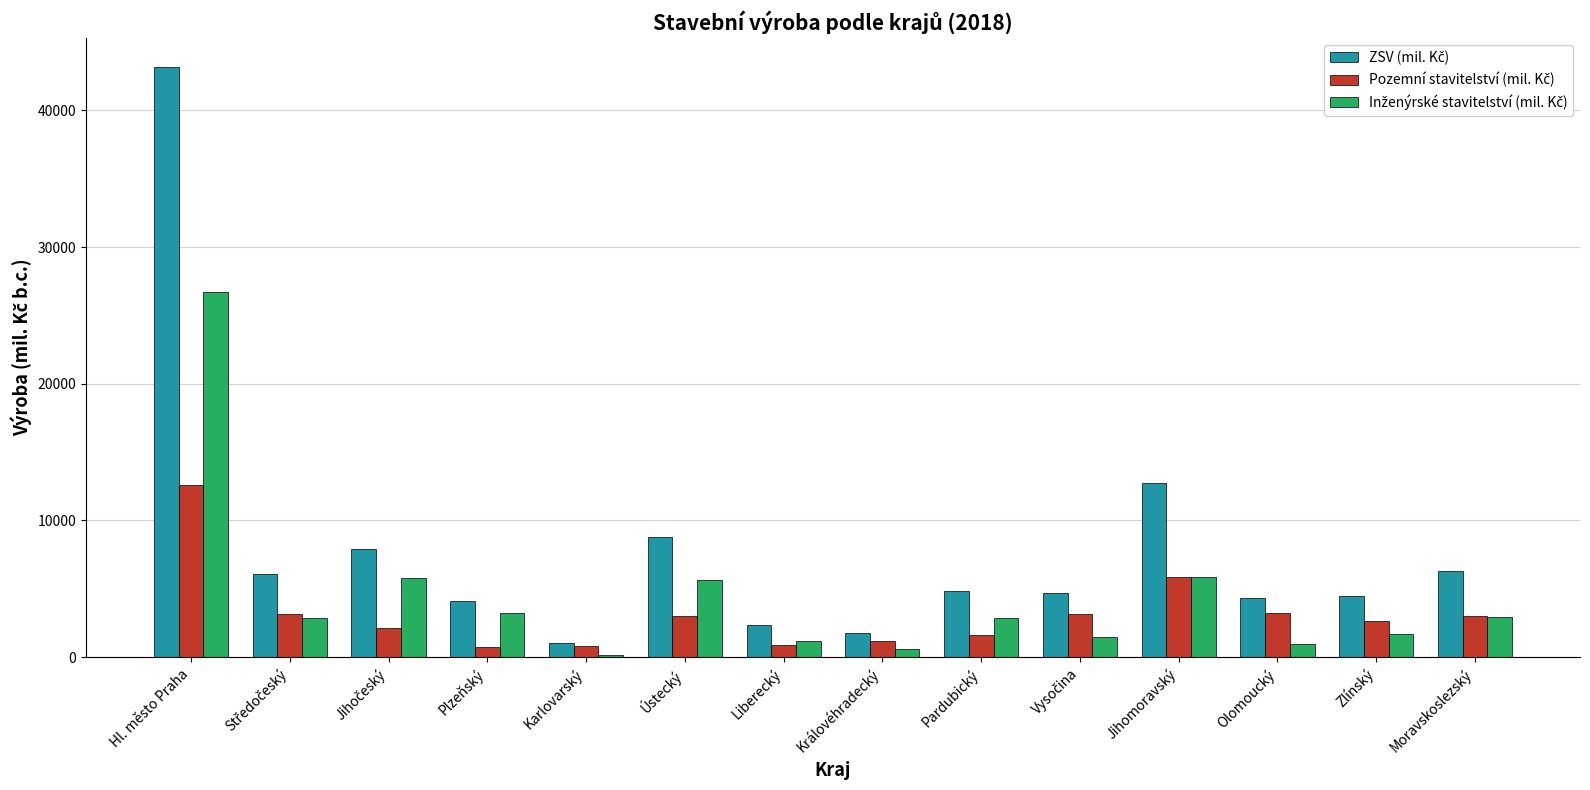

What is the maximum value shown in the chart?

43139